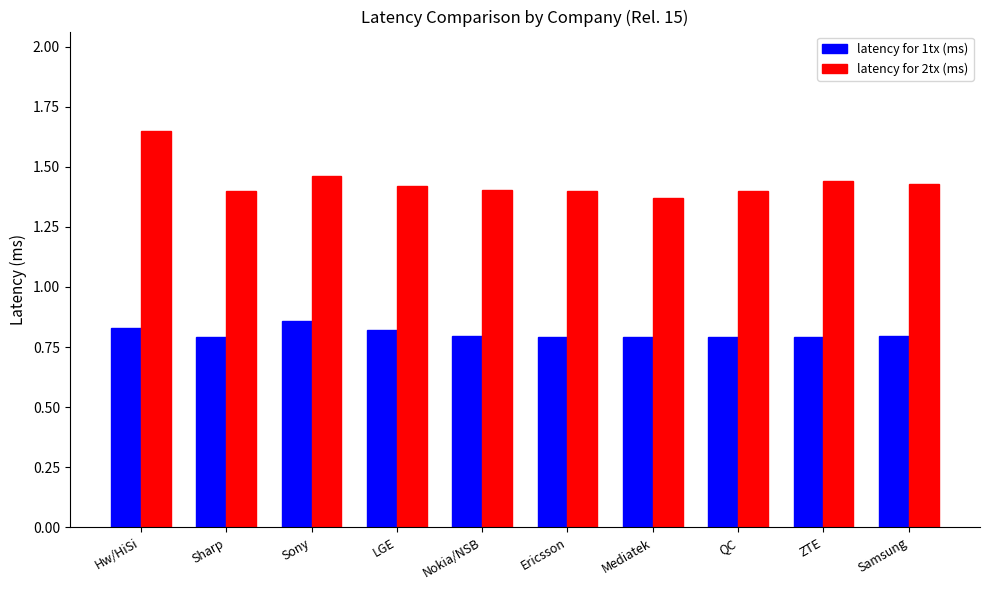

How many bars are there in total?

20